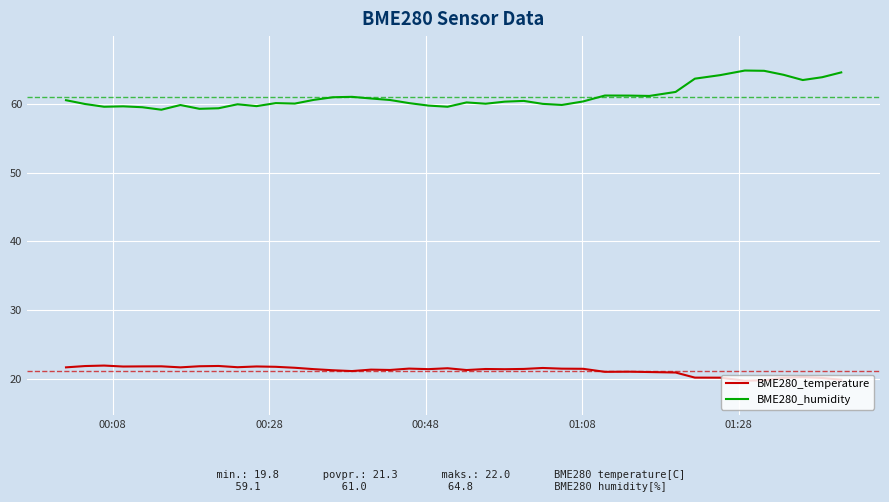

Rank the series by their average value, from lowest to highest.

BME280_temperature, BME280_humidity